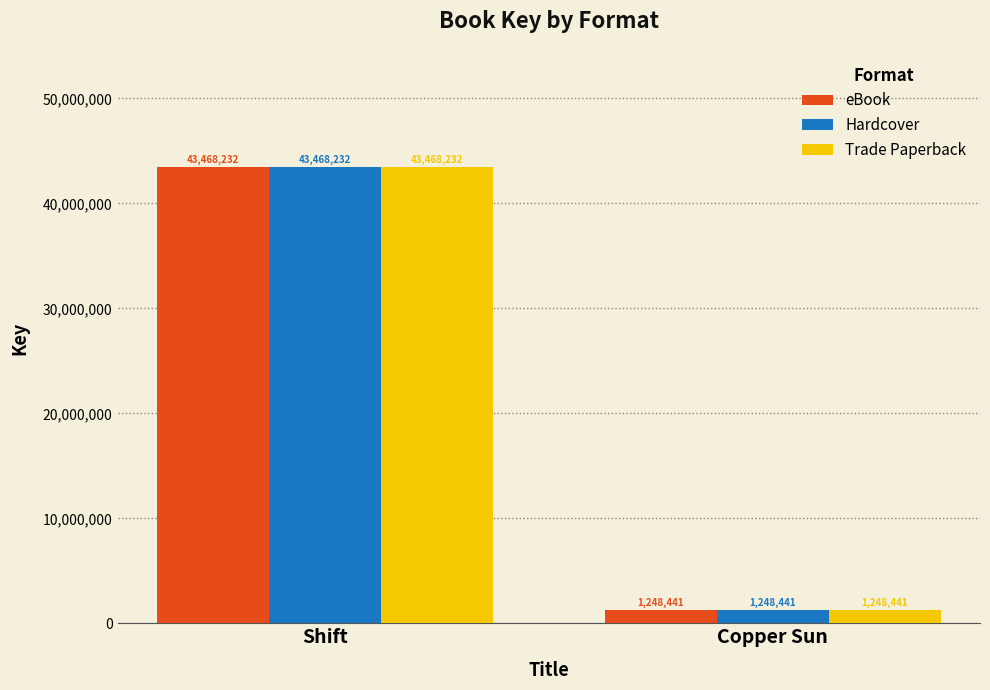

True or false: Trade Paperback has a value of 43468232 at Shift.

True